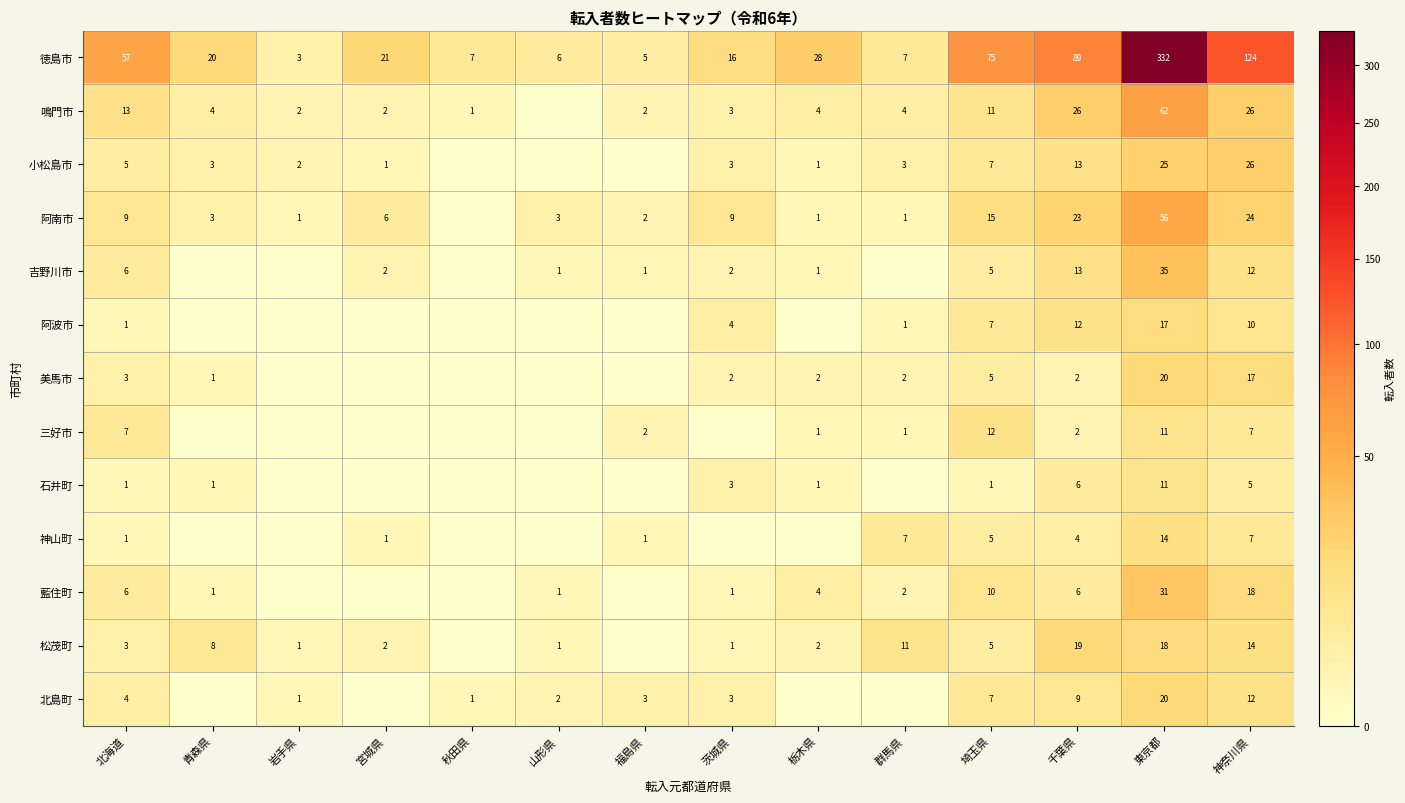

What is the sum of the 北島町 values at 福島県 and 埼玉県?

10